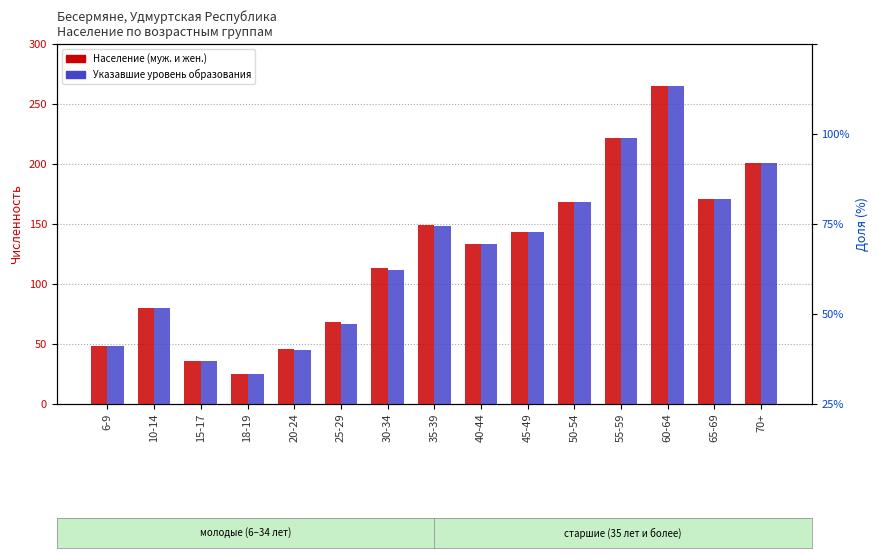

Which series has the largest total across all categories?

Население (муж. и жен.)